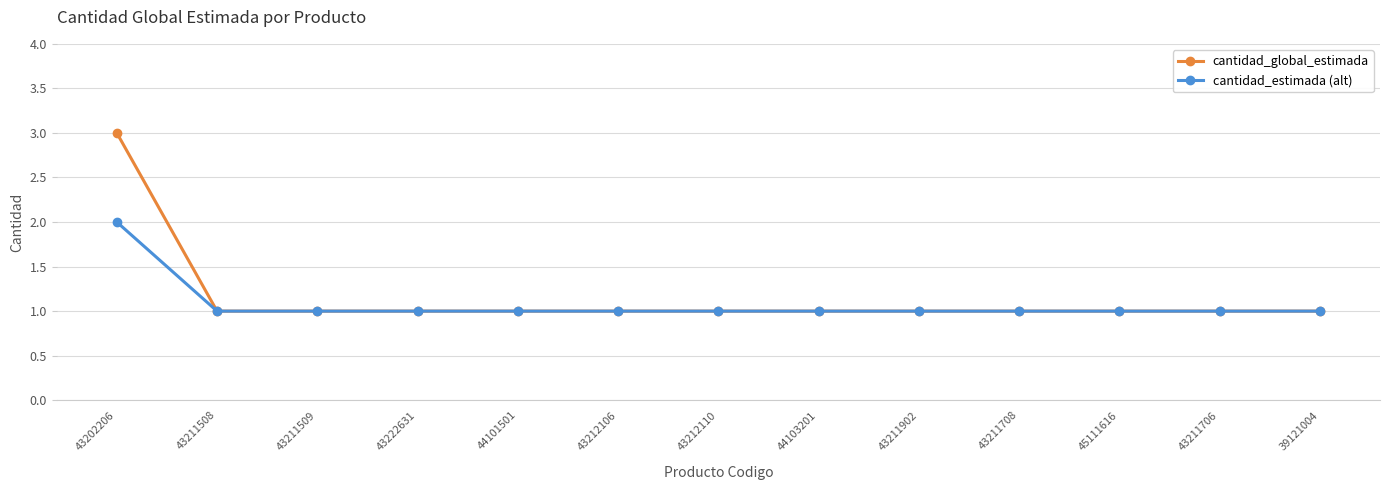

What is the average value of the cantidad_estimada (alt) series?

1